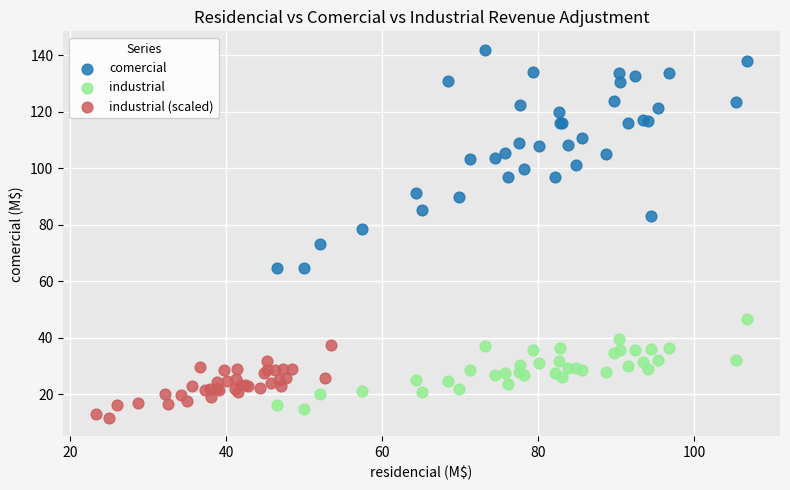

Which series contains the highest Y value?

comercial